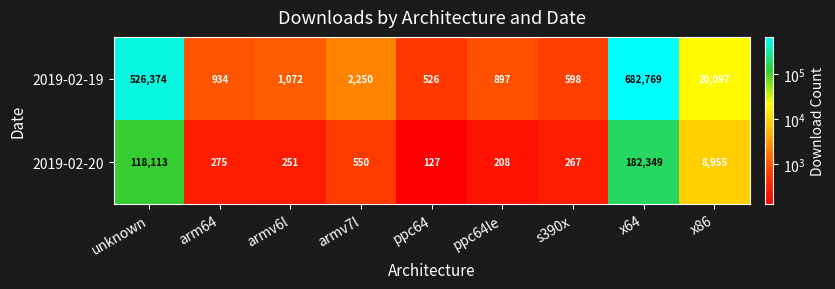

At how many categories does at least one series exceed 665320?

1